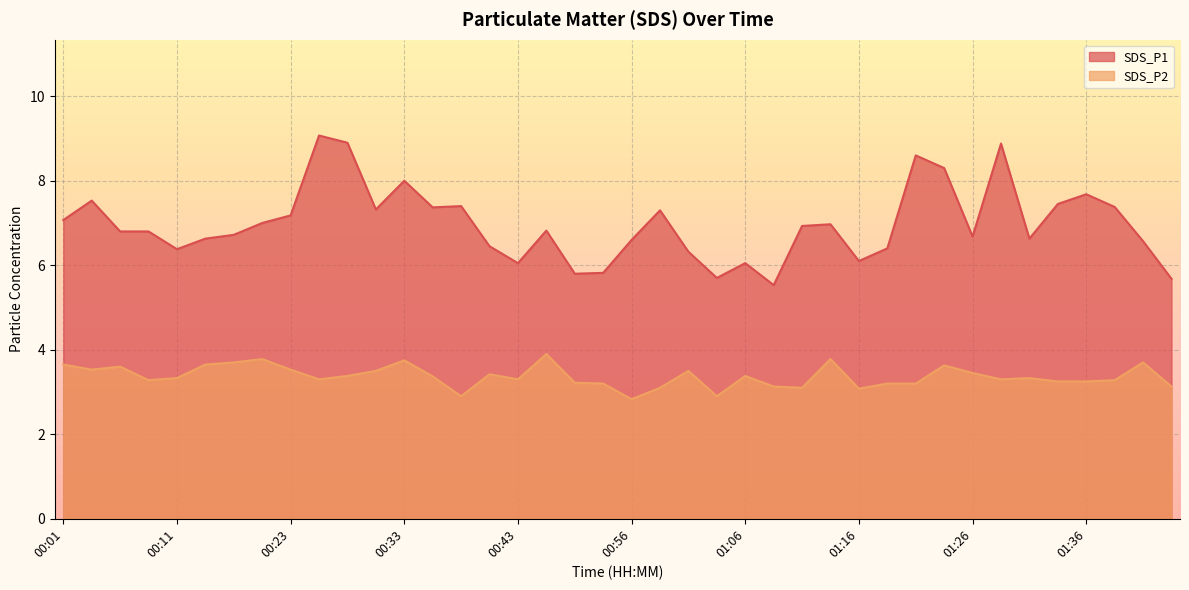

True or false: SDS_P2 has more than 1 interior local peaks.

True